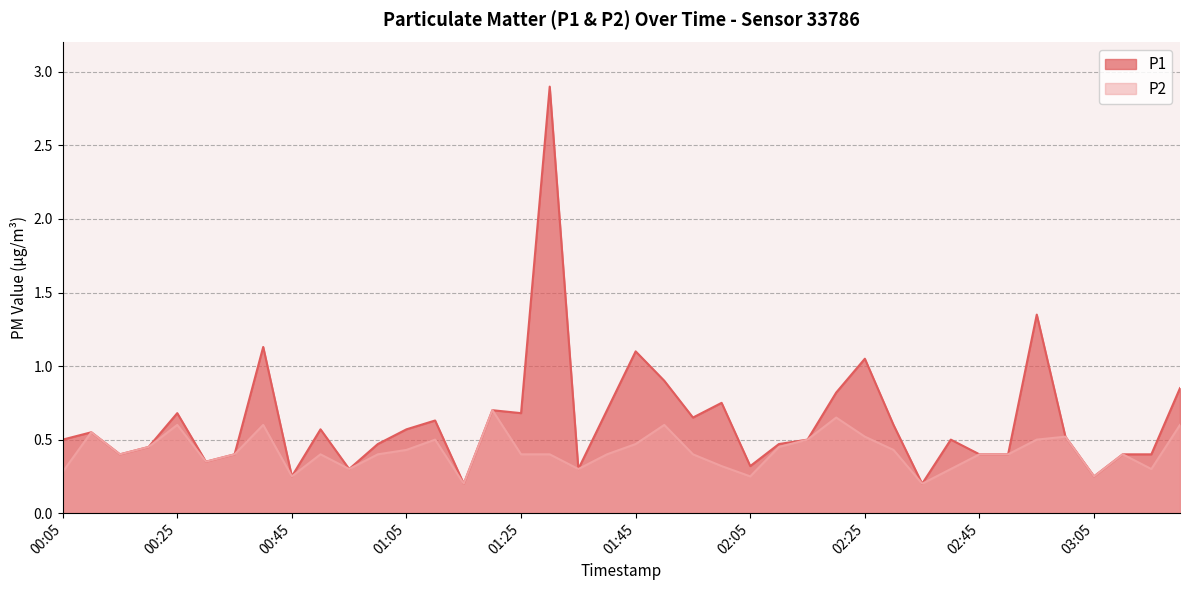

Reading right to left, what are all the values shown in this chart?

P1: 0.8	0.4	0.4	0.2	0.5	1.4	0.4	0.4	0.5	0.2	0.6	1.1	0.8	0.5	0.5	0.3	0.8	0.7	0.9	1.1	0.7	0.3	2.9	0.7	0.7	0.2	0.6	0.6	0.5	0.3	0.6	0.2	1.1	0.4	0.3	0.7	0.5	0.4	0.6	0.5
P2: 0.6	0.3	0.4	0.2	0.5	0.5	0.4	0.4	0.3	0.2	0.4	0.5	0.7	0.5	0.5	0.2	0.3	0.4	0.6	0.5	0.4	0.3	0.4	0.4	0.7	0.2	0.5	0.4	0.4	0.3	0.4	0.2	0.6	0.4	0.3	0.6	0.5	0.4	0.6	0.3